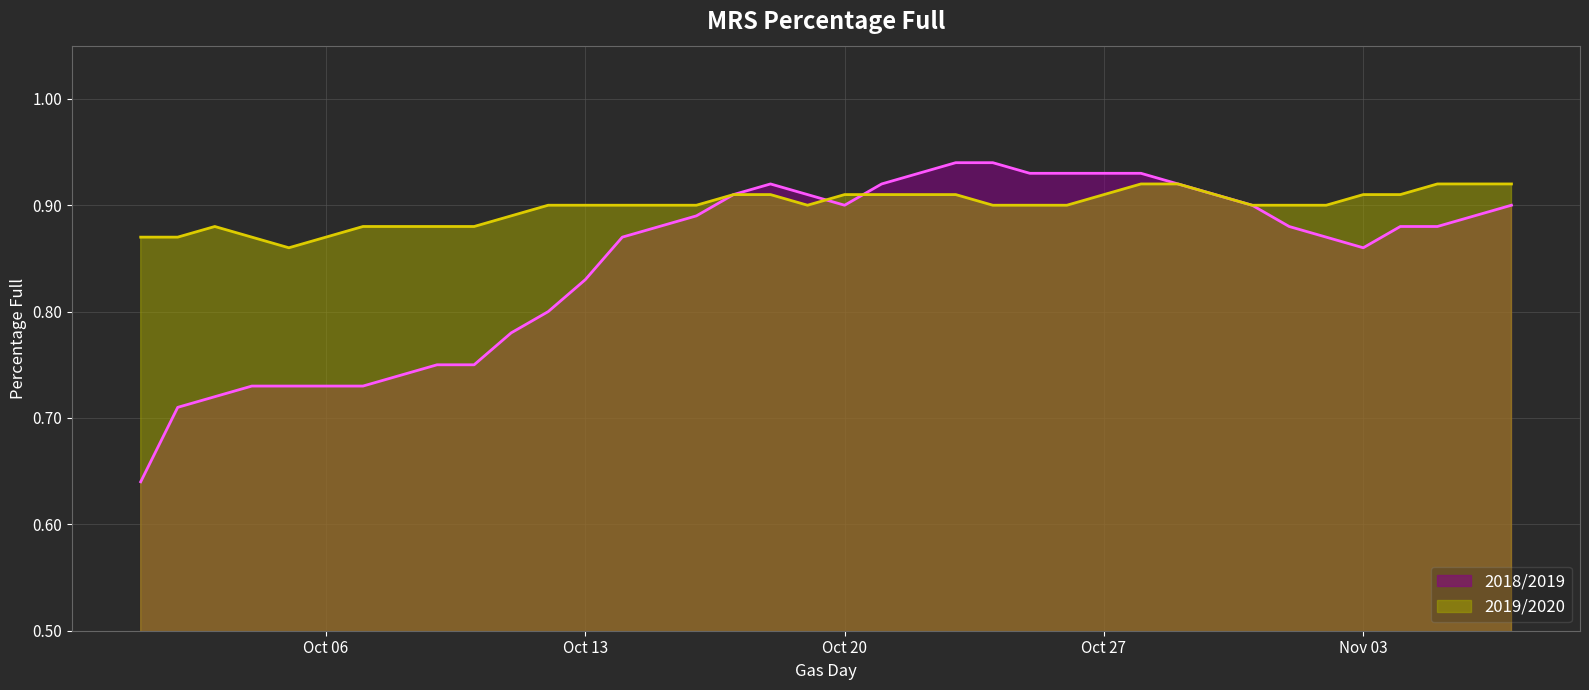

What is the sum of all 2019/2020 line values?

34.1